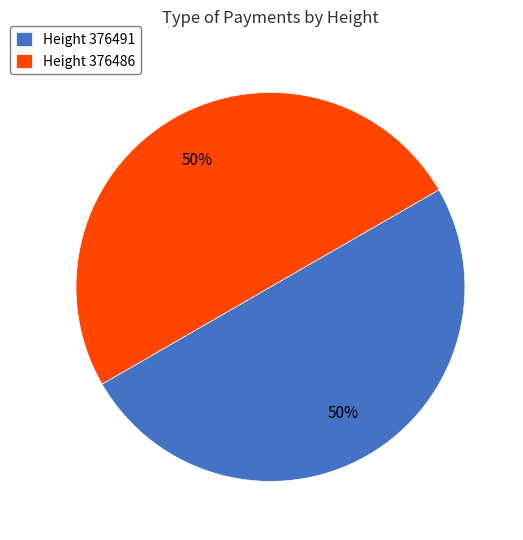

Is it true that Height 376486 is 63% of the pie?

False